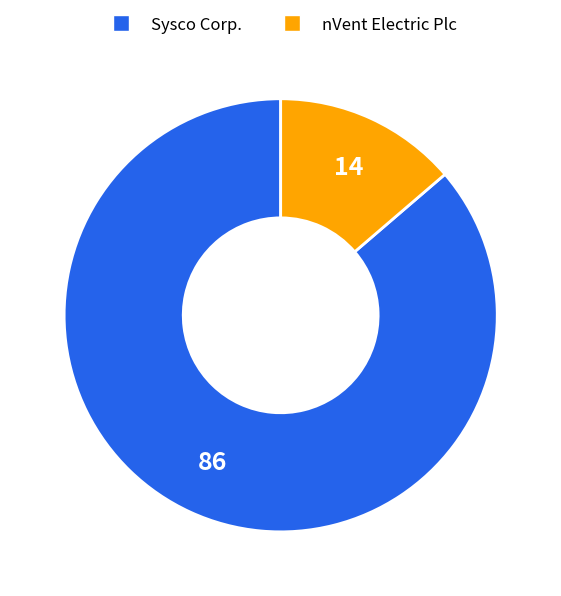

How many slices are in this pie chart?

2